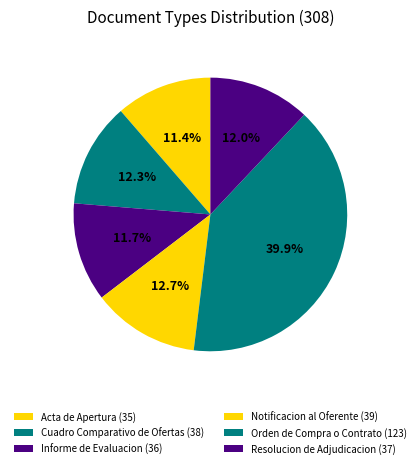

Which slice is the smallest?

Acta de Apertura